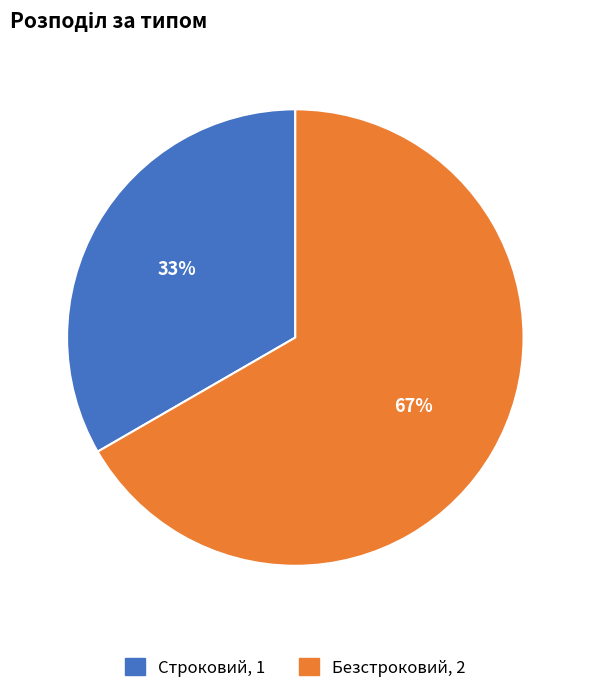

Approximately how many times larger is the value at Безстроковий compared to Строковий?

2.0